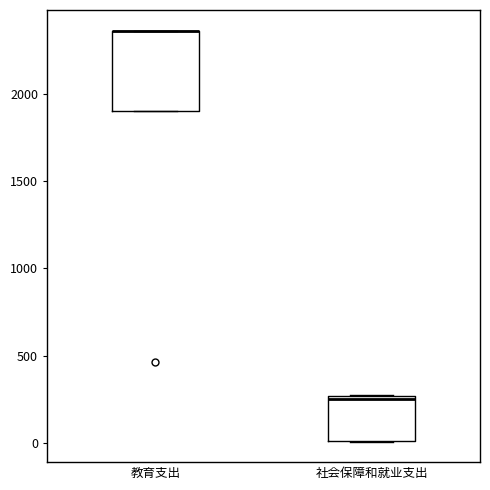

Where is the upper edge of the box for 教育支出 on the y-axis? The values are not printed on the chart, so give them approximately, as read against the axis.

2350